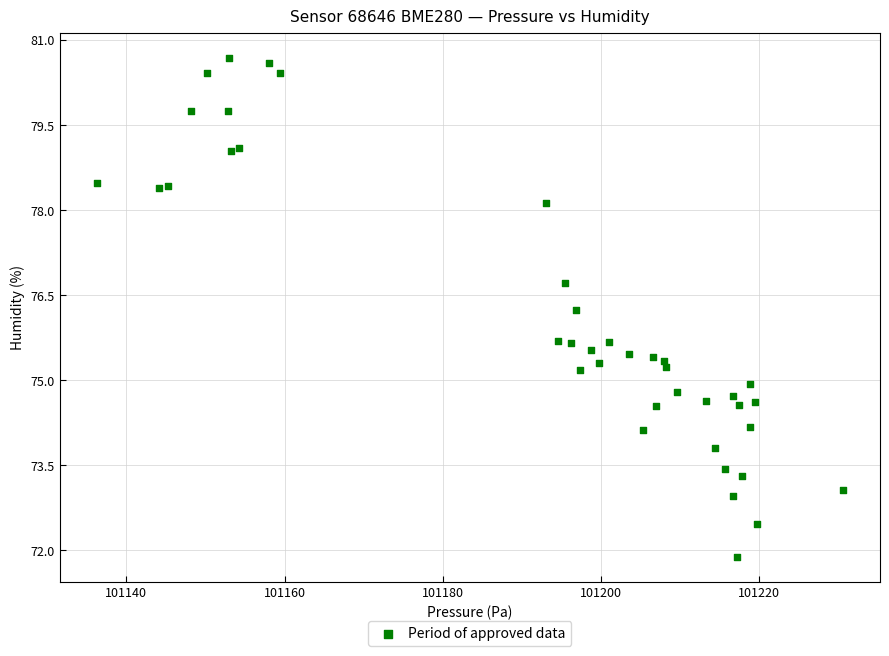

What is the range of Y values (max minus min)?

8.8